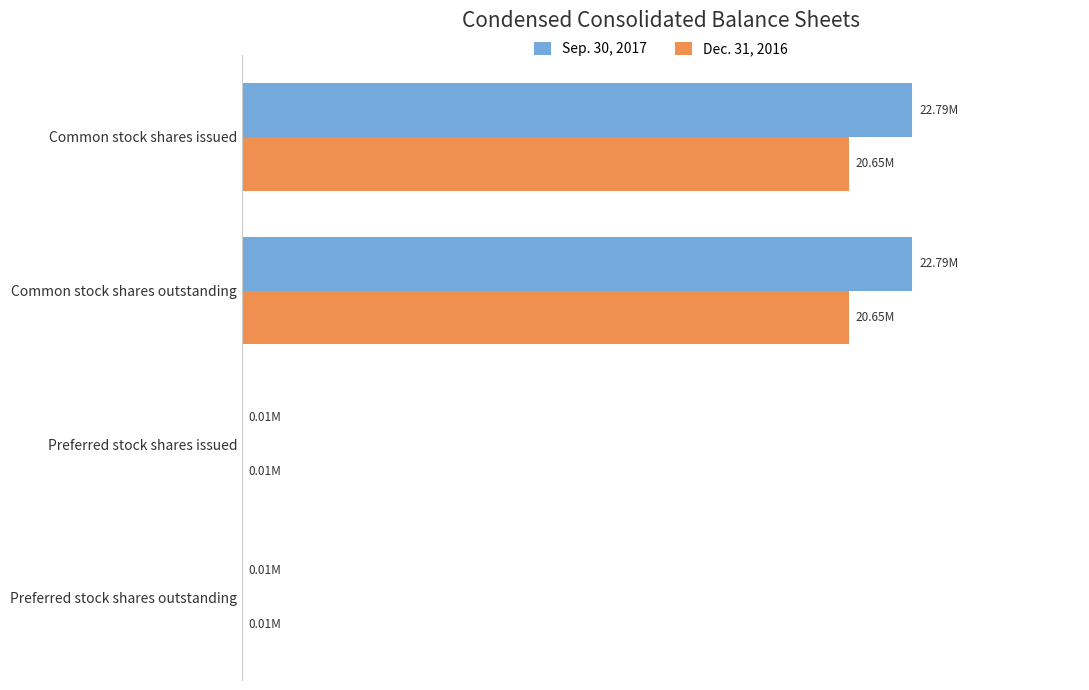

Rank the series by their average value, from lowest to highest.

Dec. 31, 2016, Sep. 30, 2017